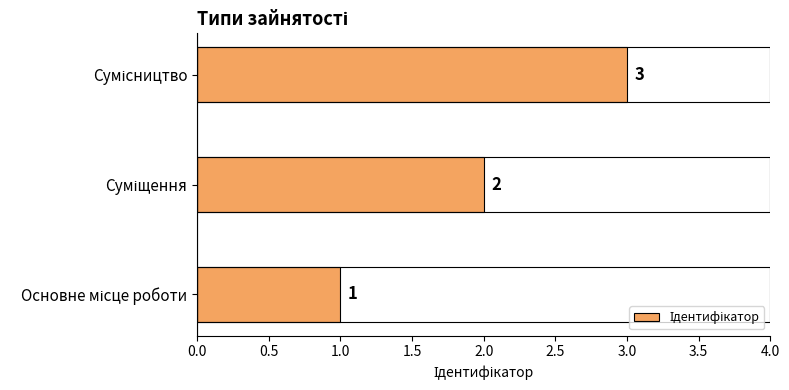

Count the values in the range 1 to 3.

3